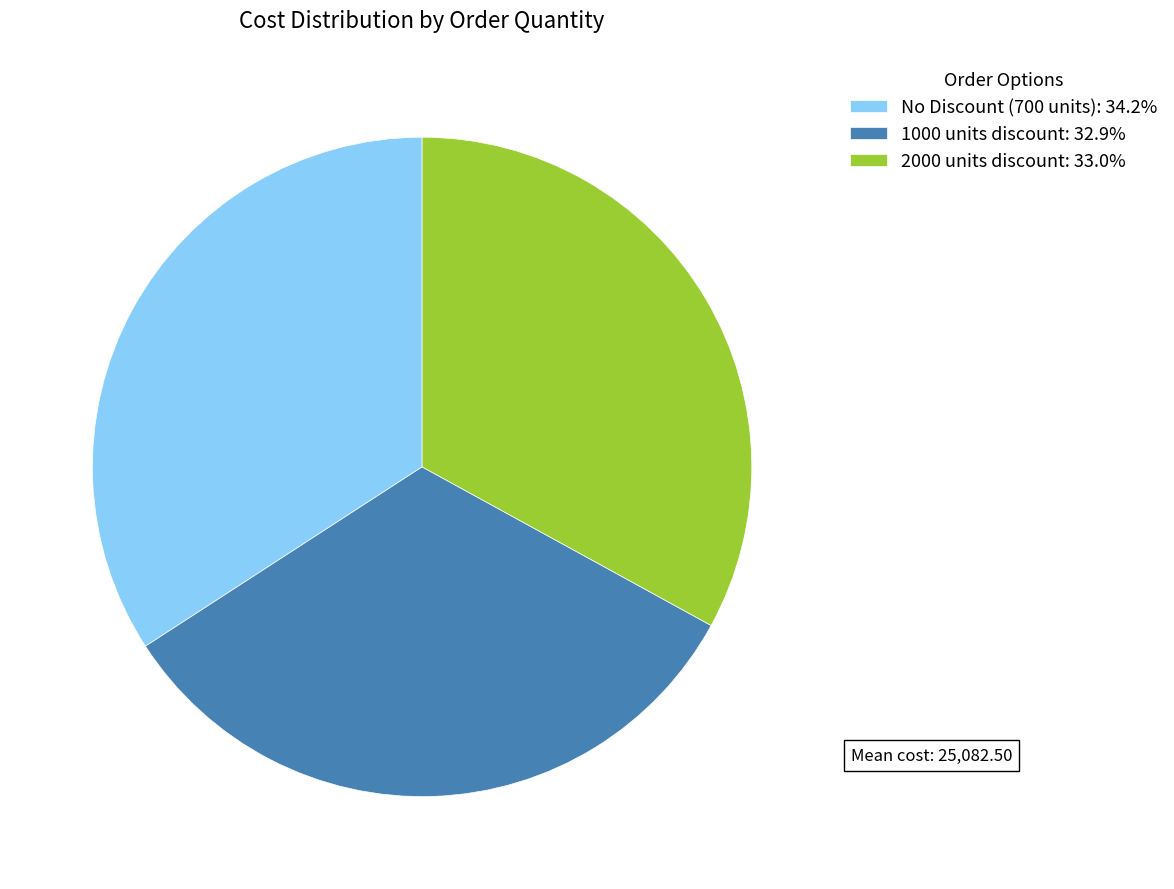

Is there a majority slice in this chart?

No